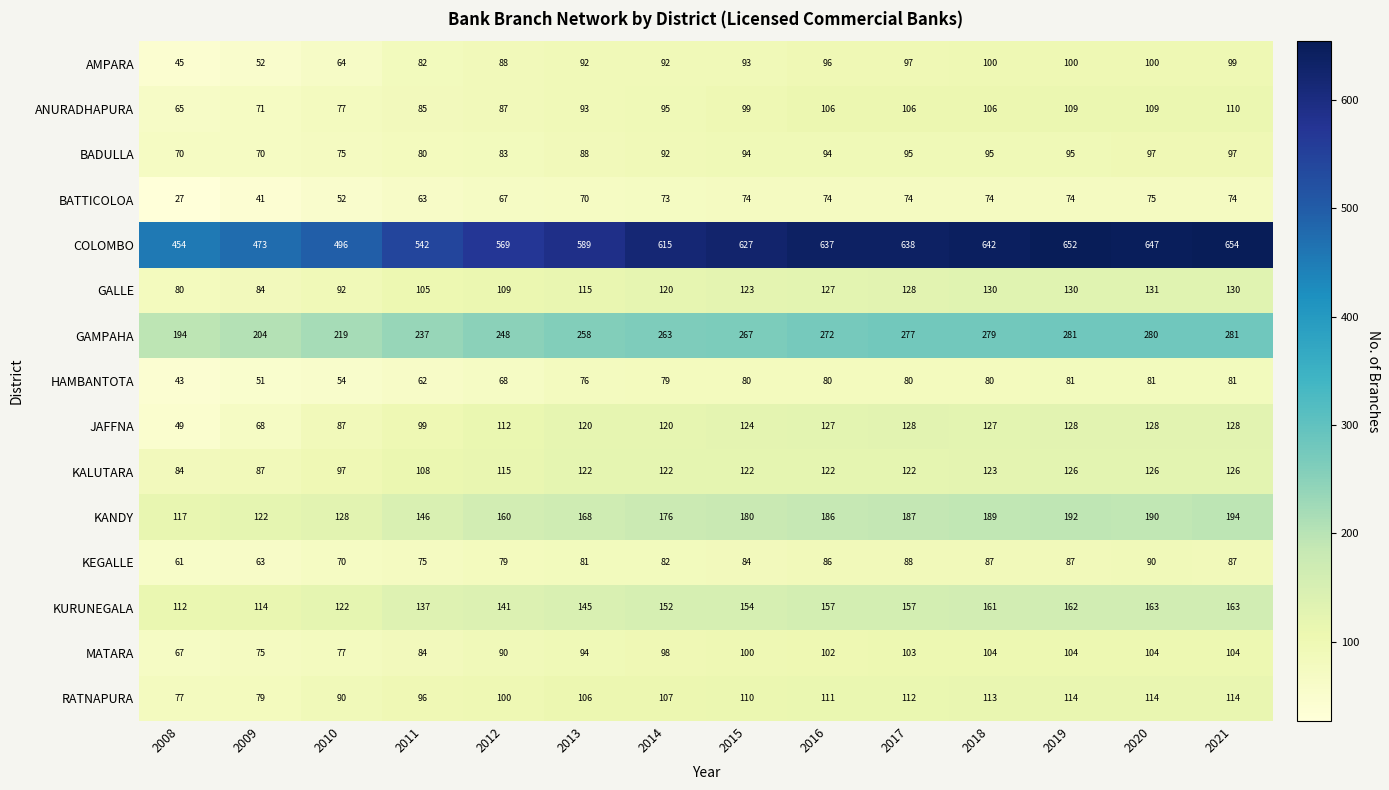

What is the sum of all KANDY values?

2335